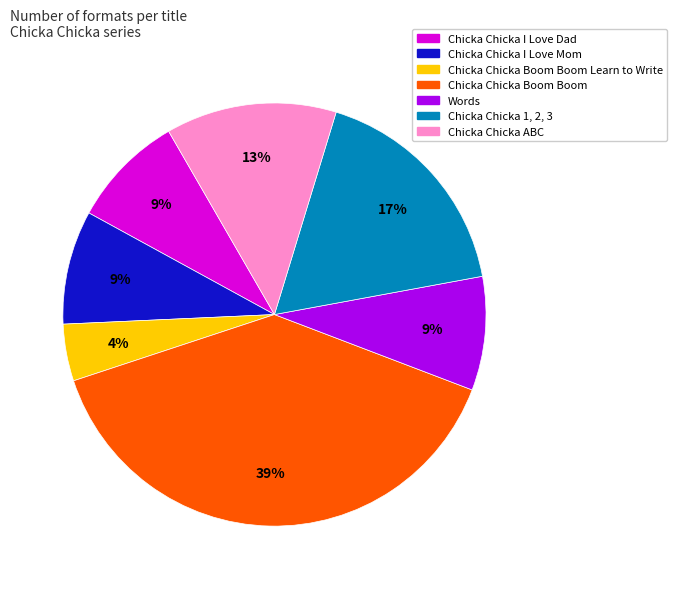

Count the number of slices in the pie.

7